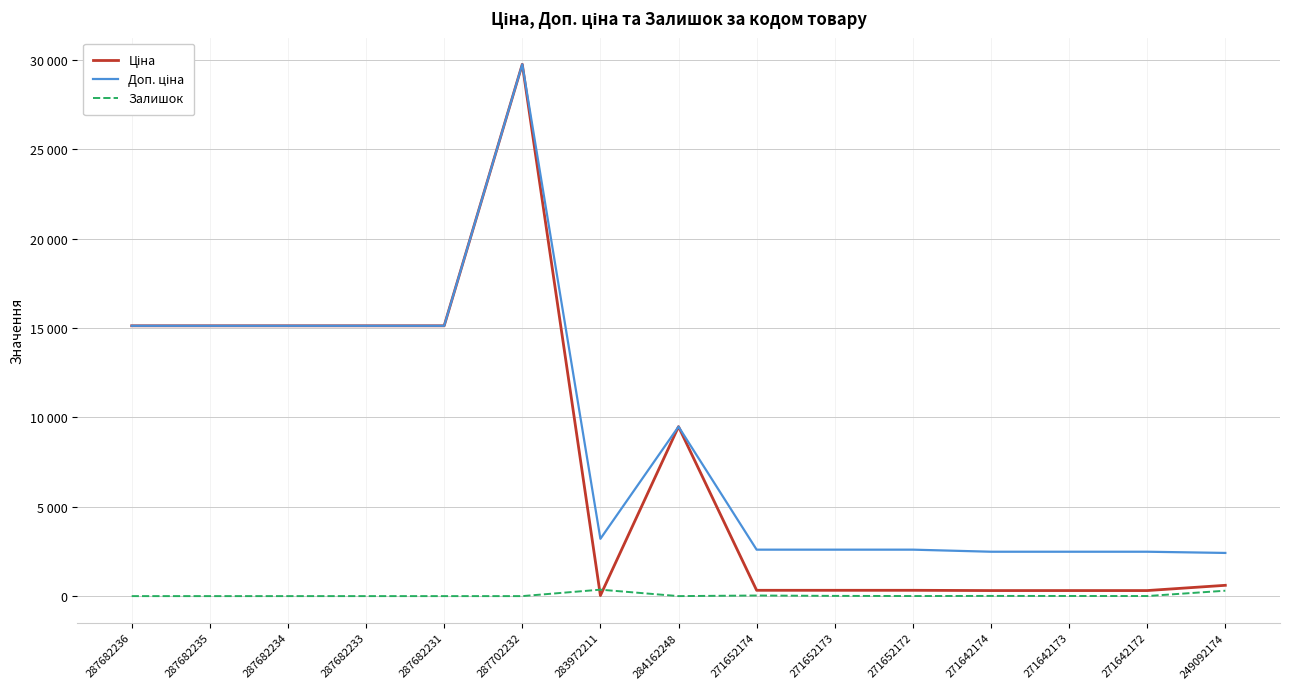

What is the sum of all Ціна values?

117368.4